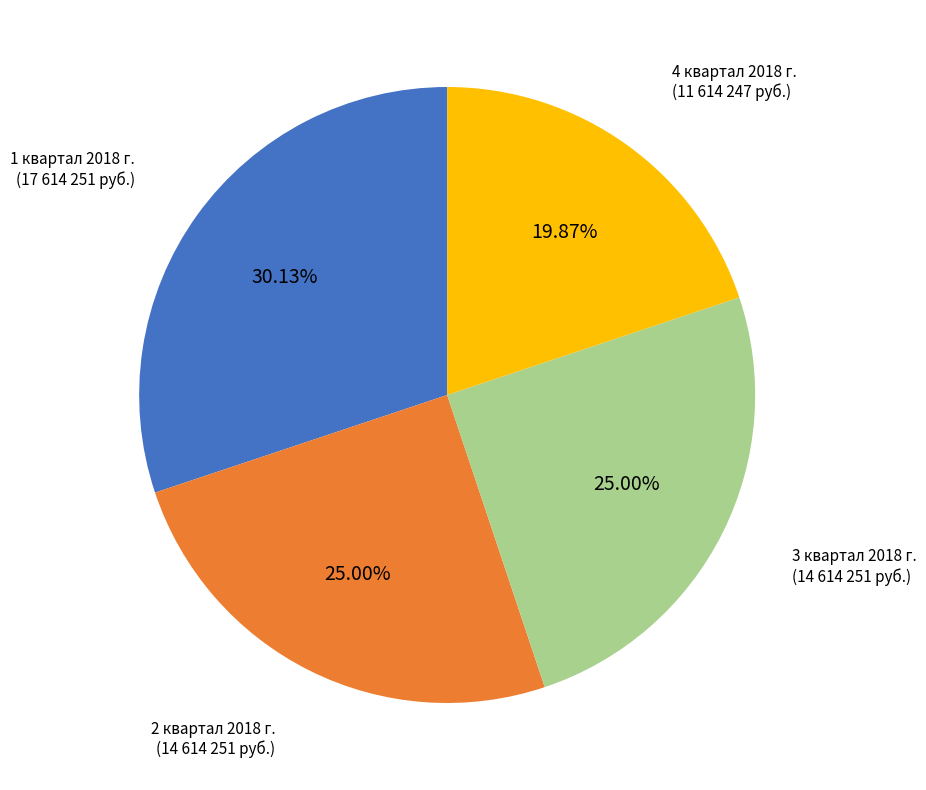

Which category has the biggest portion of the pie?

1 квартал 2018 г.